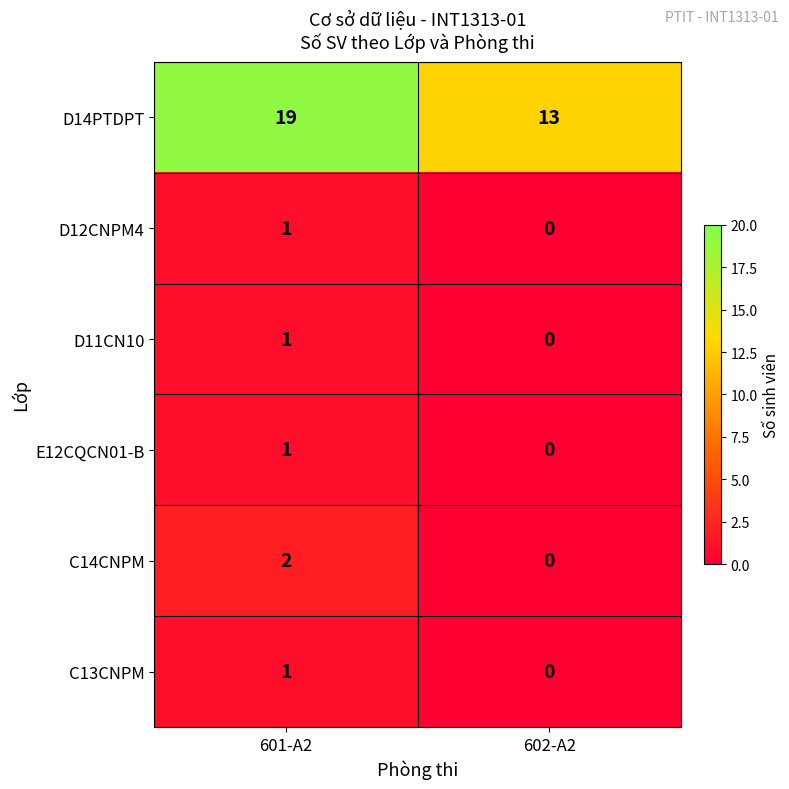

Rank the categories by C14CNPM value from highest to lowest.

601-A2, 602-A2